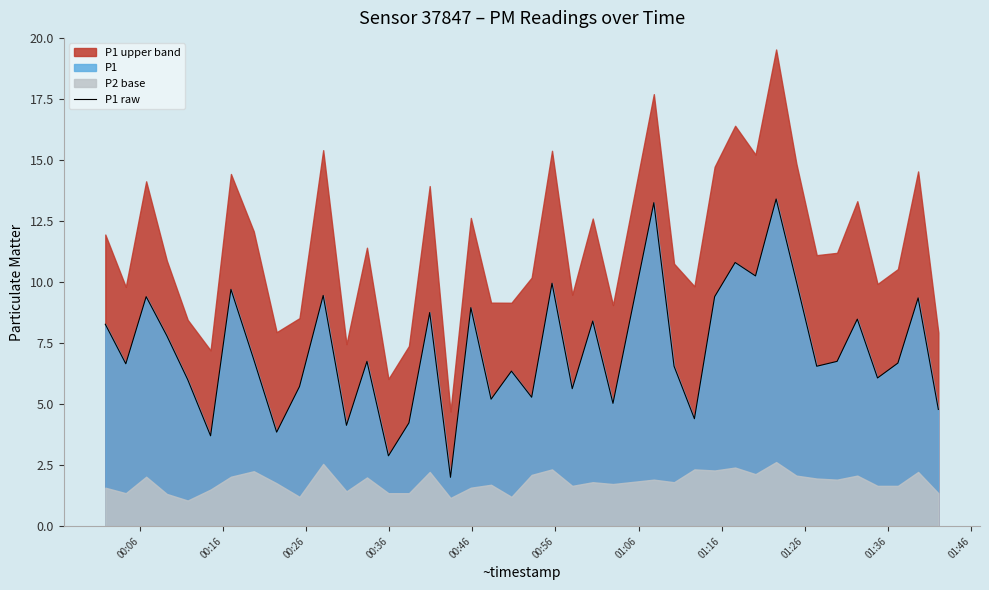

What is the difference between the maximum and second lowest values?

10.5